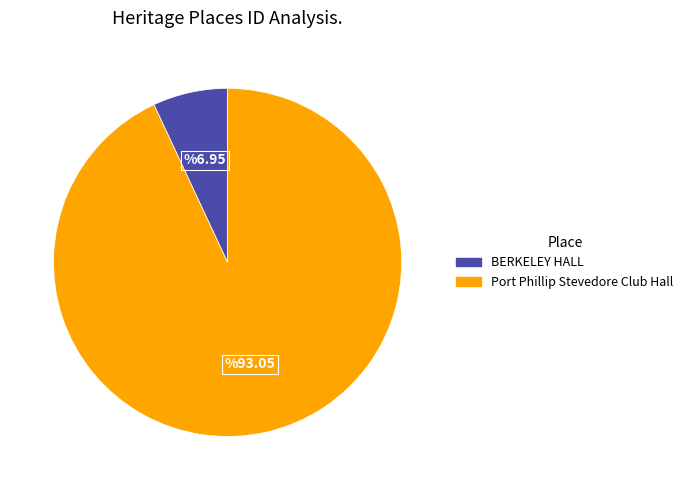

Do Port Phillip Stevedore Club Hall and BERKELEY HALL together represent more than half of the pie?

Yes